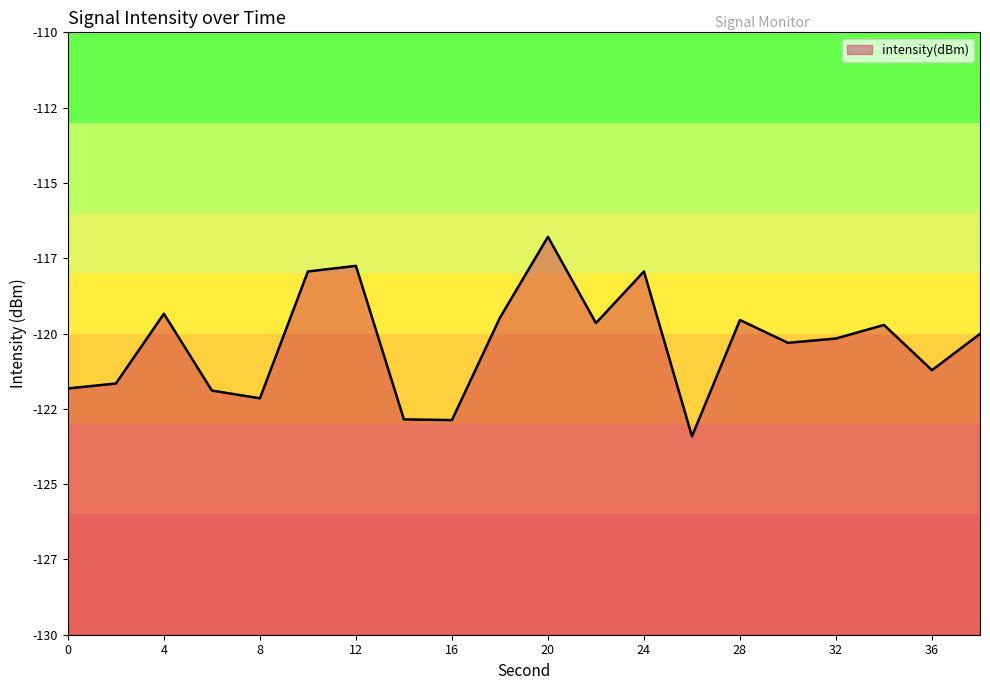

Which has a higher value, 38 or 28?

28